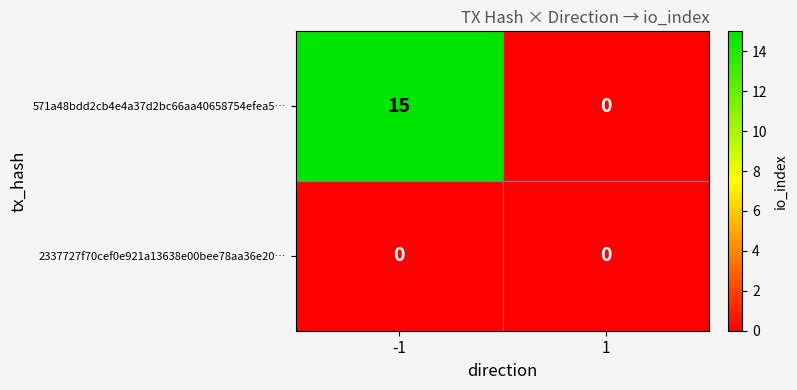

Between -1 and 1, which series saw the biggest shift?

571a48bdd2cb4e4a37d2bc66aa40658754efea5…